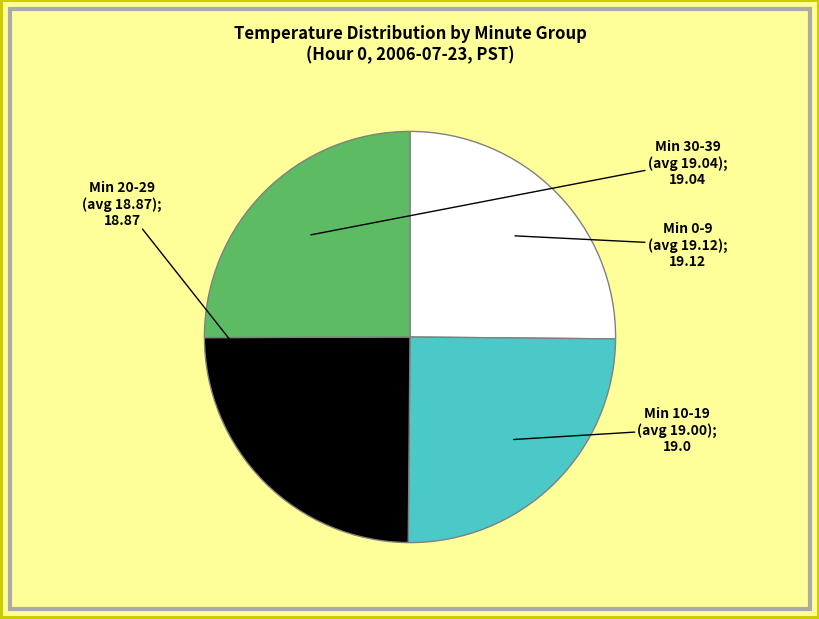

How many segments does this pie chart have?

4